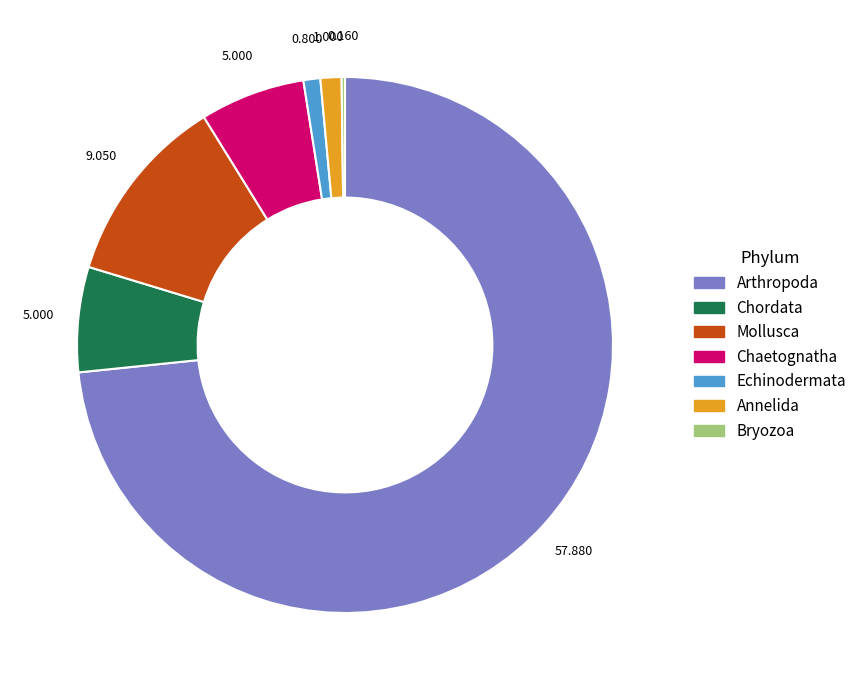

Combined, do Annelida and Arthropoda account for over 50%?

Yes